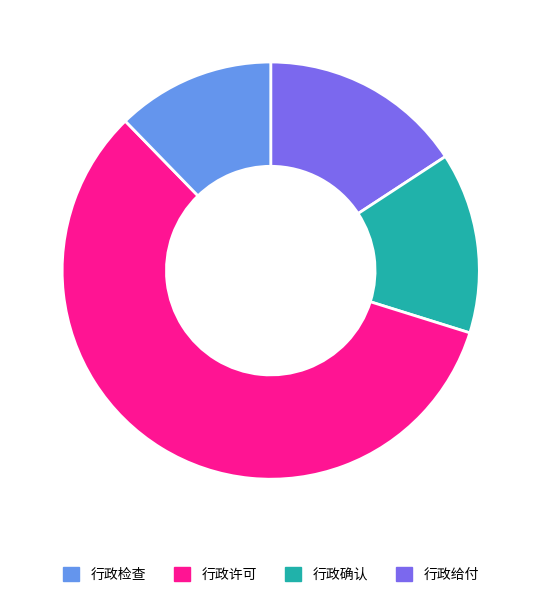

Is there any slice that represents more than half of the pie?

Yes